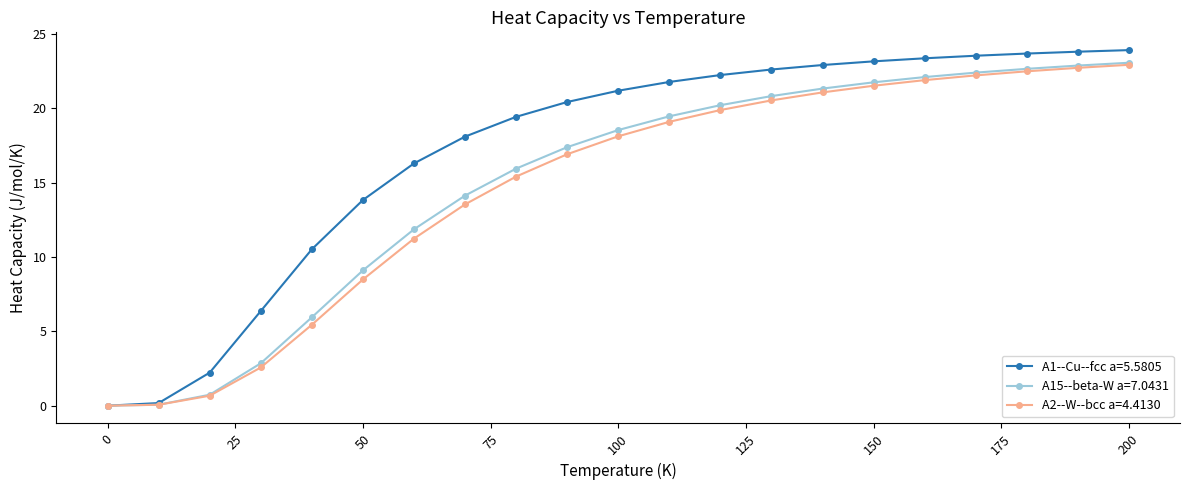

What is the value of the A2--W--bcc a=4.4130 point at the 19th from the left?

22.5